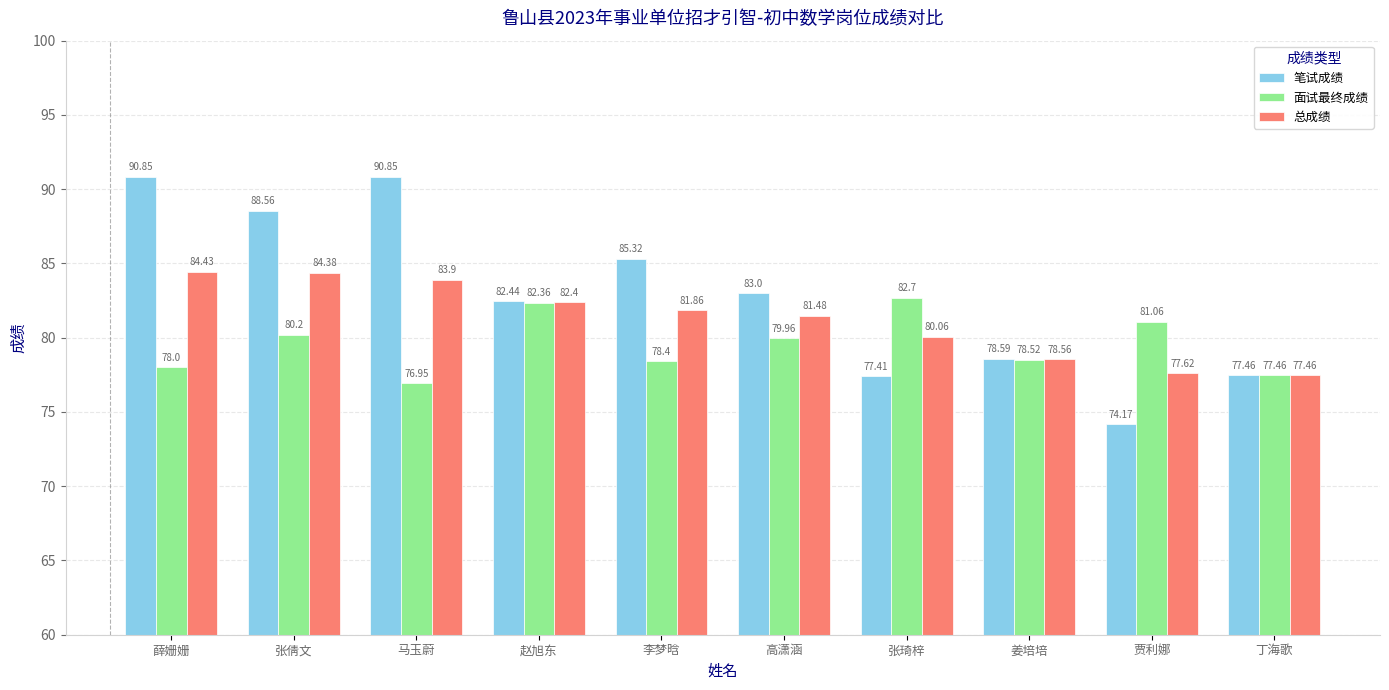

The value of 总成绩 at 李梦晗 is 81.9. True or false?

True